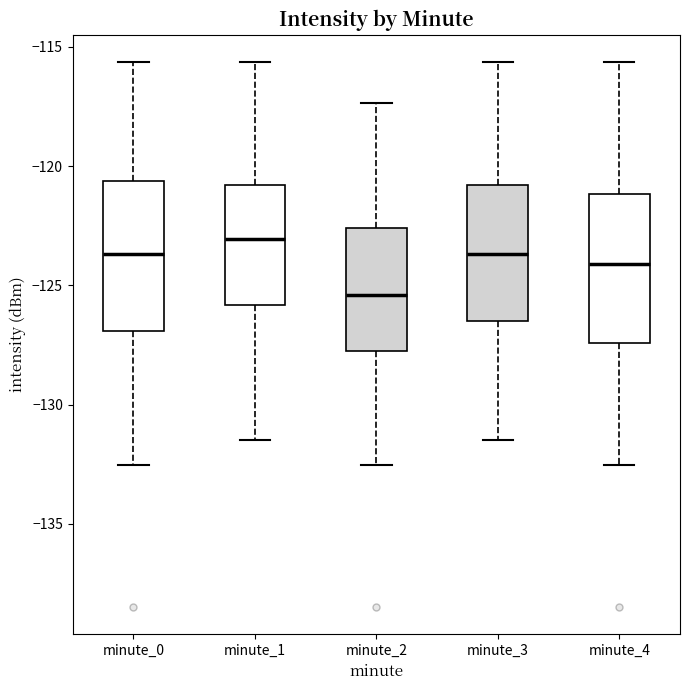

Reading left to right, read every box against the y-axis: the position of its median line, the range the box covers, and the ends of its whiskers. The values are not printed on the chart, so give them approximately, as read against the axis.

minute_0: median -123.5, box -127.0 to -120.5, whiskers -132.5 to -115.5
minute_1: median -123.0, box -126.0 to -121.0, whiskers -131.5 to -115.5
minute_2: median -125.5, box -127.5 to -122.5, whiskers -132.5 to -117.5
minute_3: median -123.5, box -126.5 to -121.0, whiskers -131.5 to -115.5
minute_4: median -124.0, box -127.5 to -121.0, whiskers -132.5 to -115.5